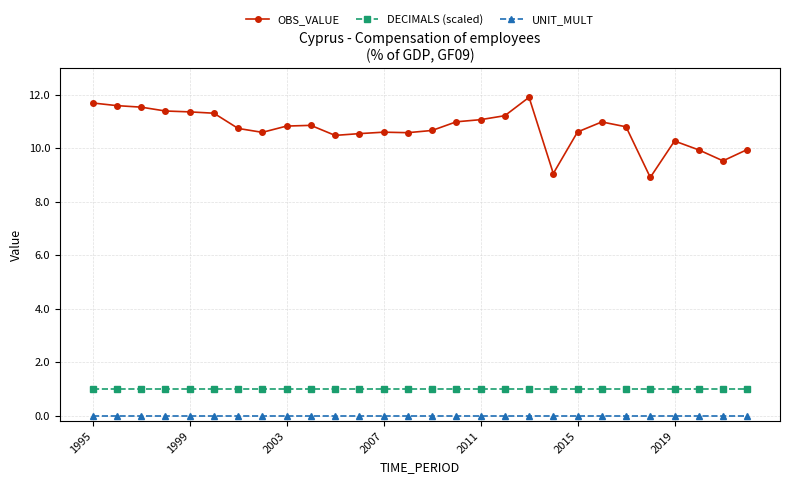

True or false: OBS_VALUE has more than 2 interior local peaks.

True